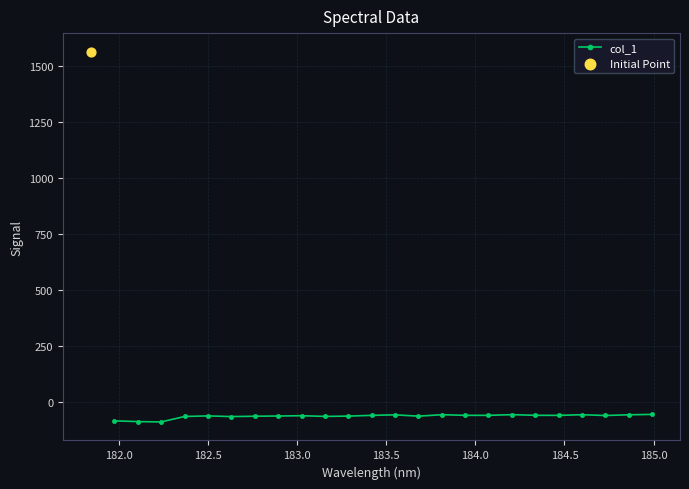

True or false: col_1 has more than 1 interior local peaks.

True